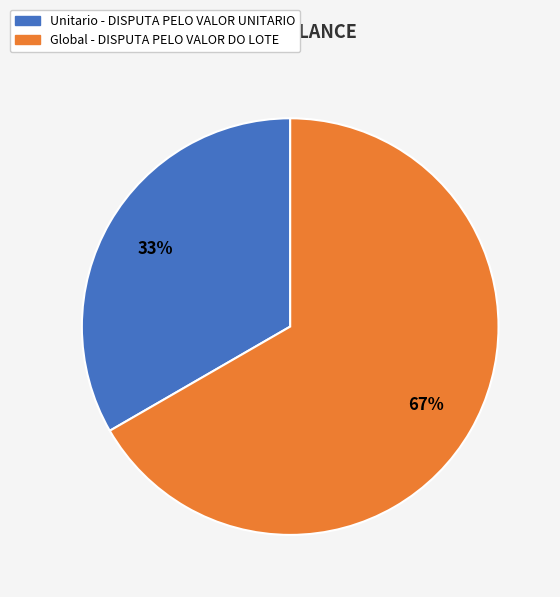

What is the largest slice in the pie chart?

Global